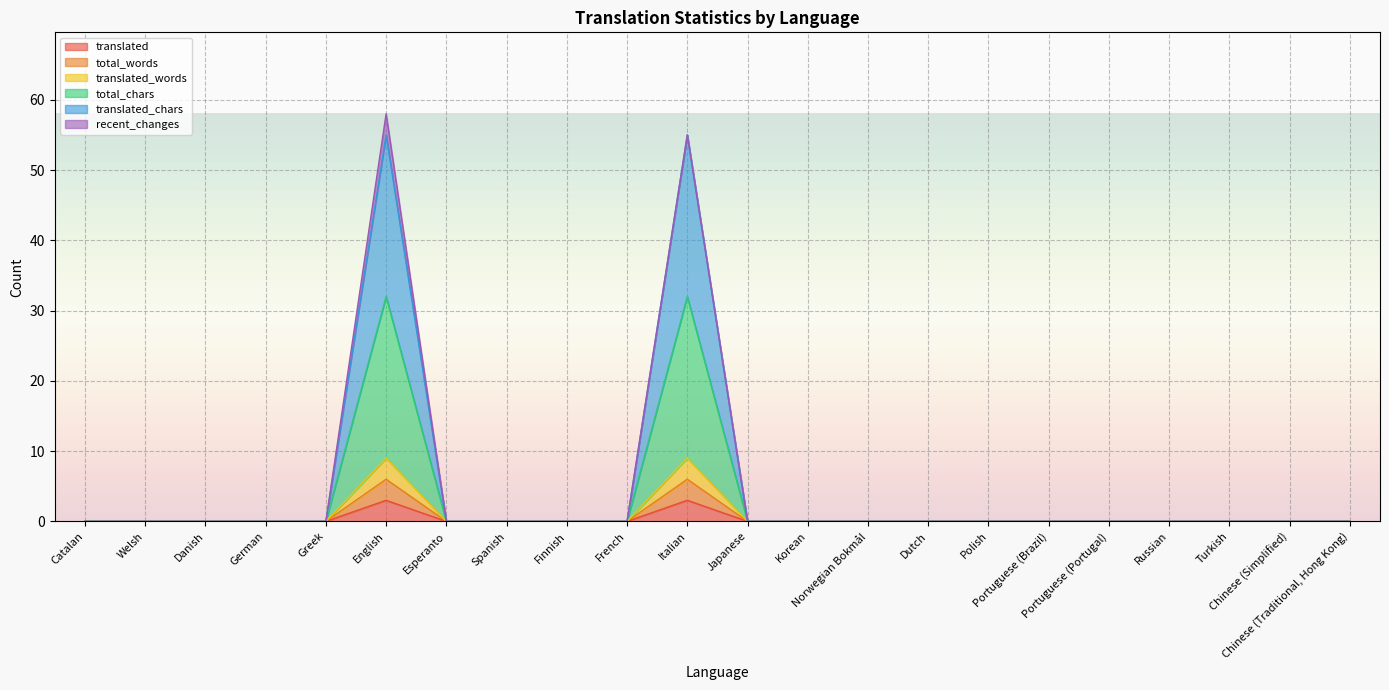

What is the label of the 12th point from the right?

Italian